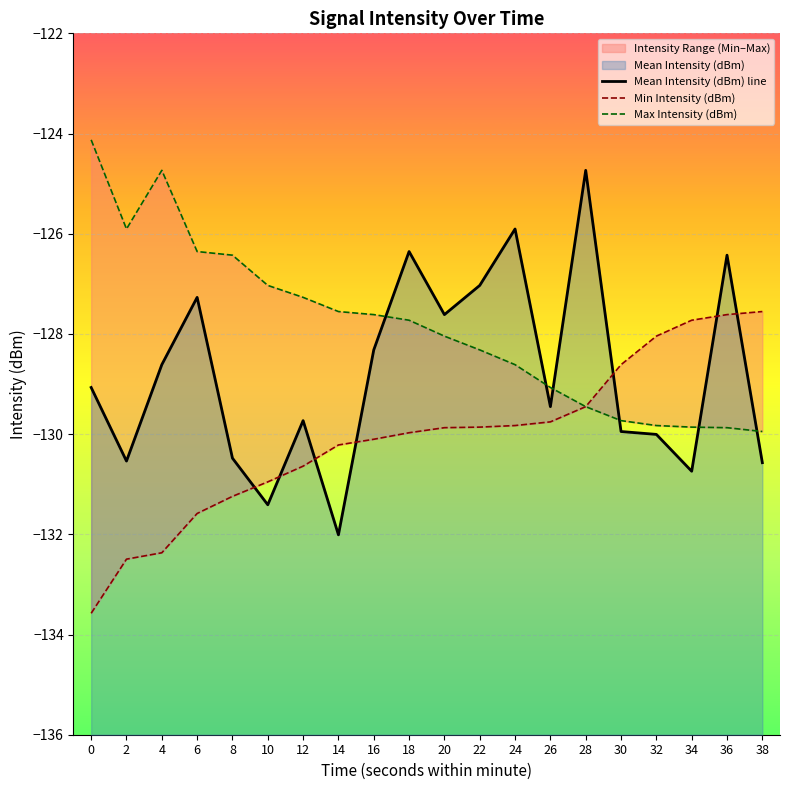

What is the difference between the maximum and minimum values in the Max Intensity (dBm) series?

5.8